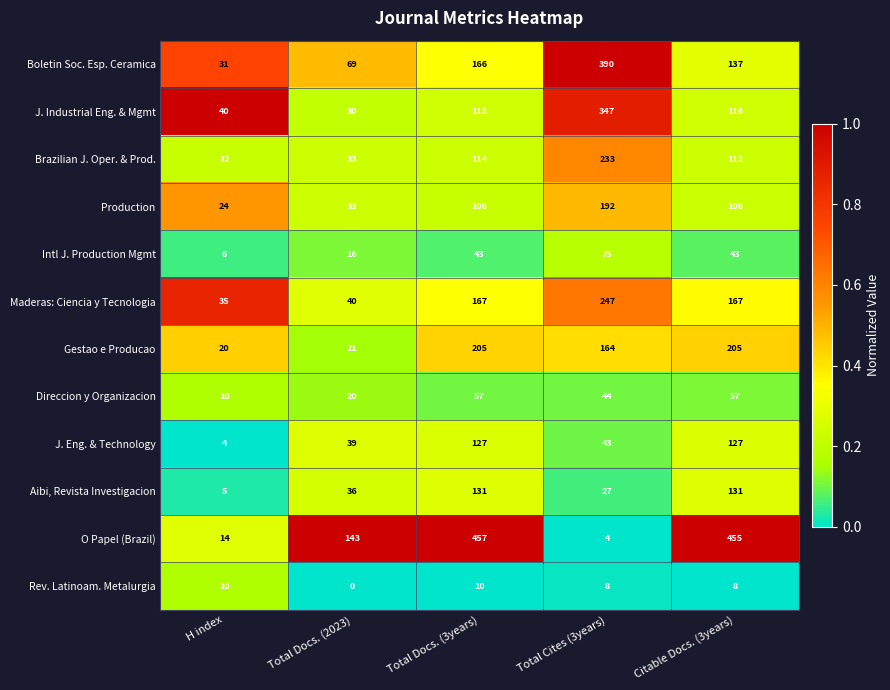

How many distinct data groups are displayed?

12